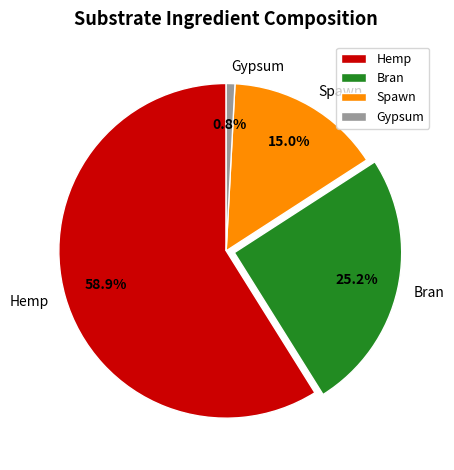

To the nearest percent, what is the difference between the largest and smallest slice percentages?

58%